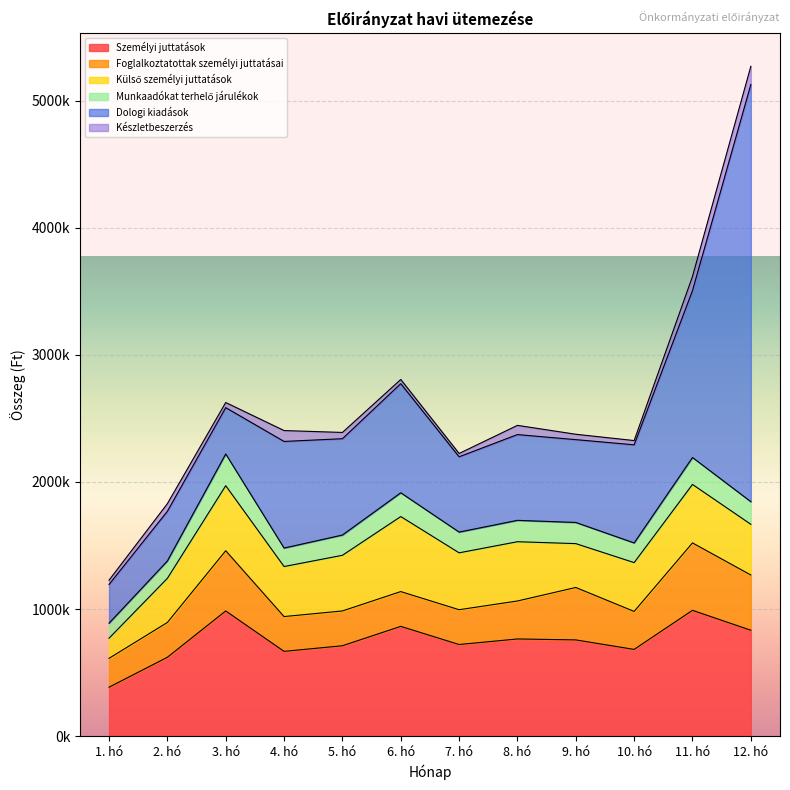

What is the approximate value of Foglalkoztatottak személyi juttatásai at 5. hó?

273725